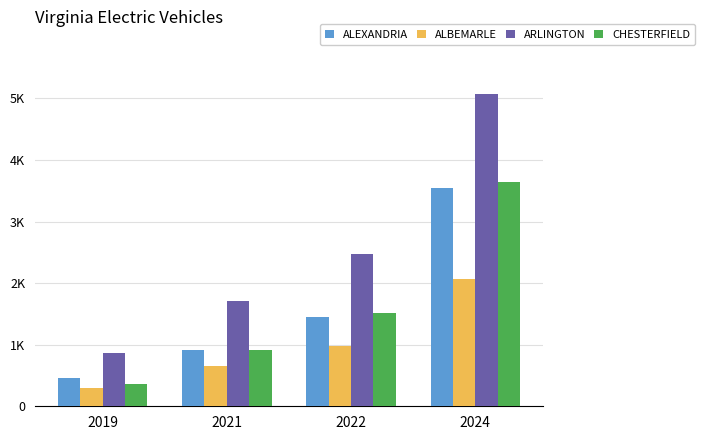

Reading left to right, extract all data points from this chart.

ALEXANDRIA: 452	920	1444	3552
ALBEMARLE: 298	647	979	2071
ARLINGTON: 873	1711	2479	5074
CHESTERFIELD: 357	913	1508	3642